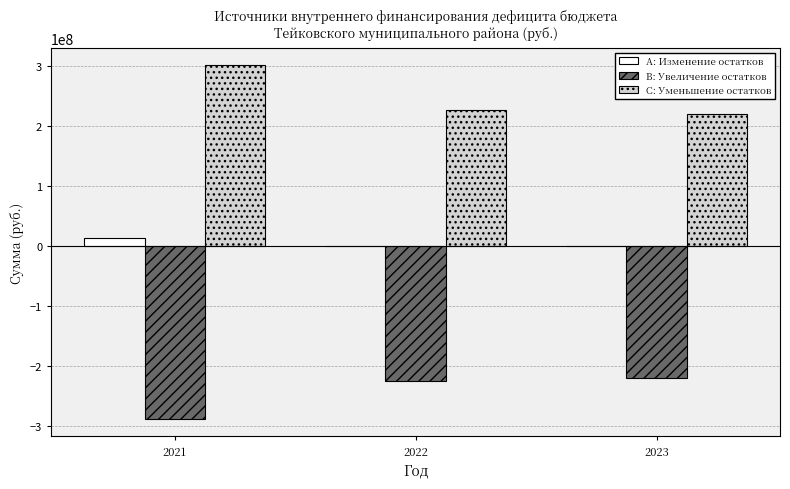

What is the maximum value shown in the chart?

301207246.2